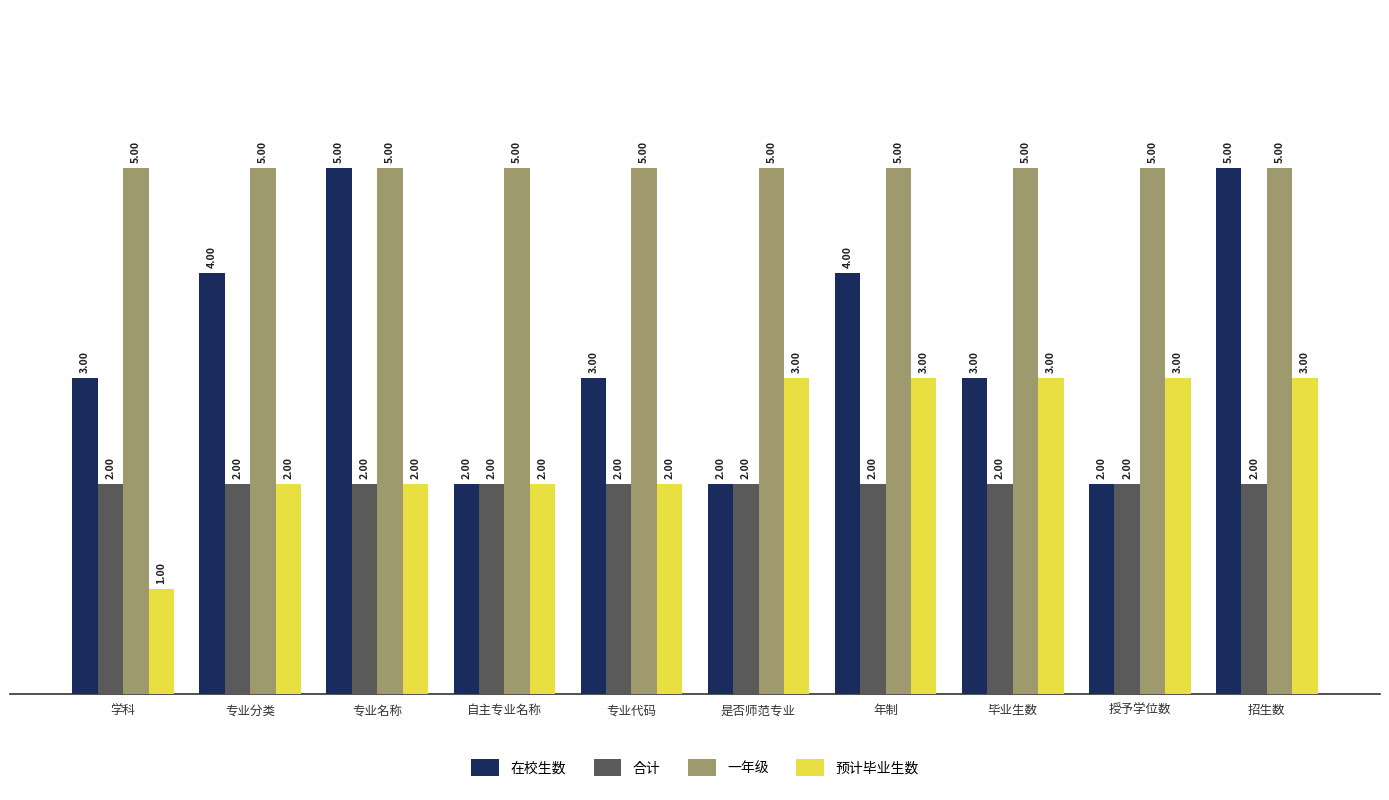

Which series has the widest spread of values?

在校生数